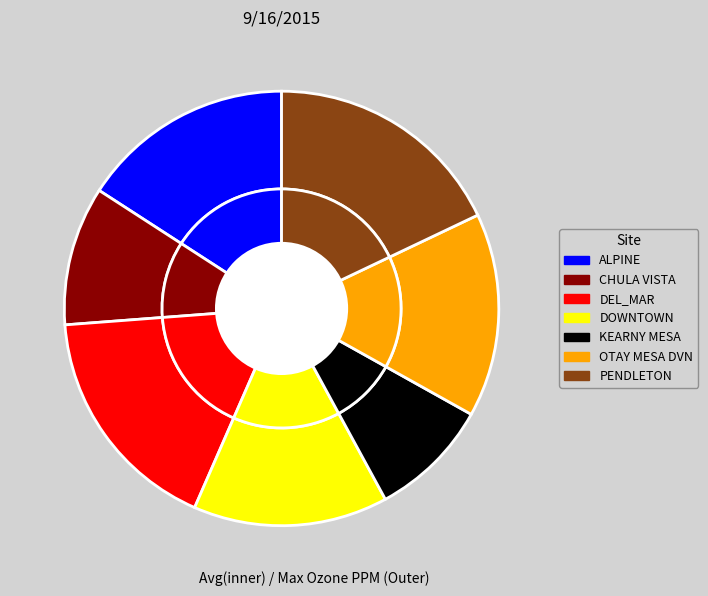

The OTAY MESA DVN slice represents 15% of the pie. True or false?

True